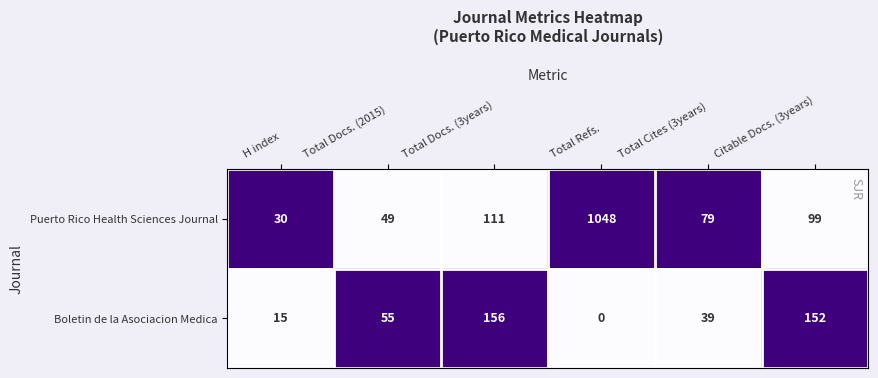

Reading left to right, extract all data points from this chart.

Puerto Rico Health Sciences Journal: 30	49	111	1048	79	99
Boletin de la Asociacion Medica: 15	55	156	0	39	152